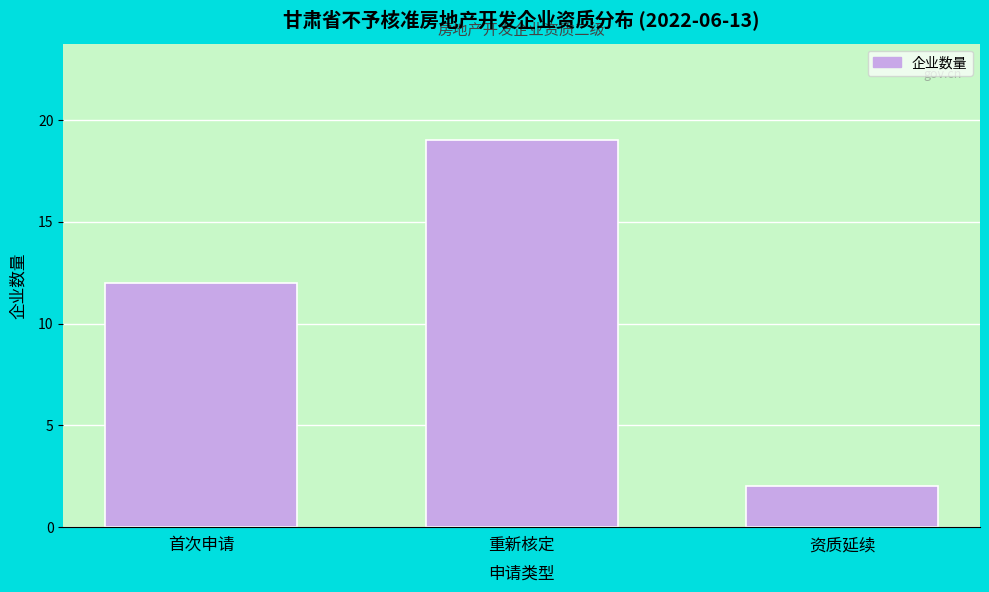

Reading right to left, what are all the values shown in this chart?

2	19	12